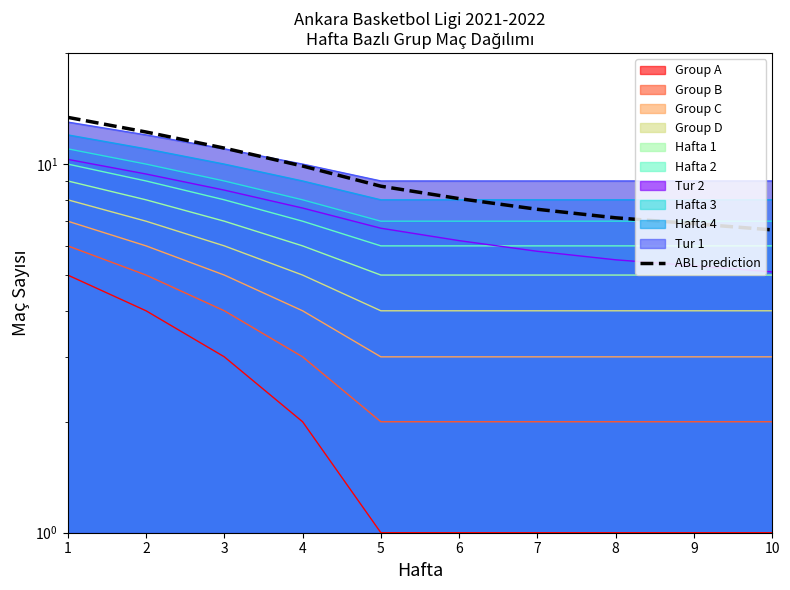

List the labels in order of value, largest first.

1, 2, 3, 4, 5, 6, 7, 8, 9, 10